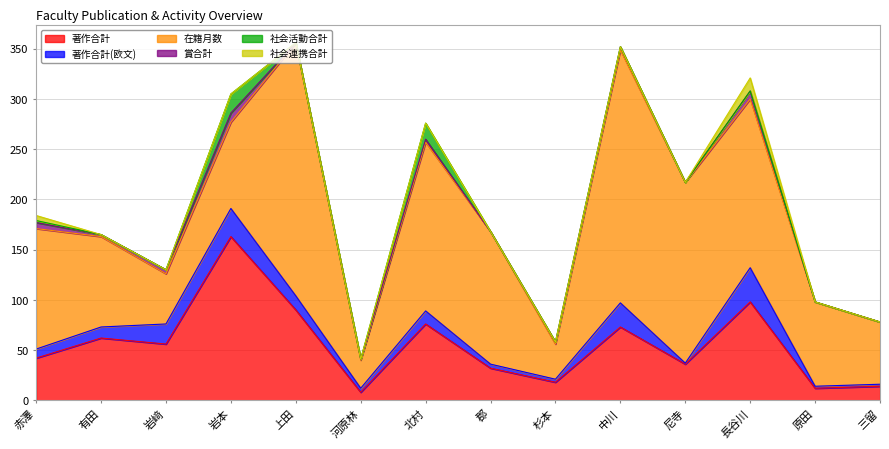

True or false: 在籍月数 has more than 1 interior local peaks.

True